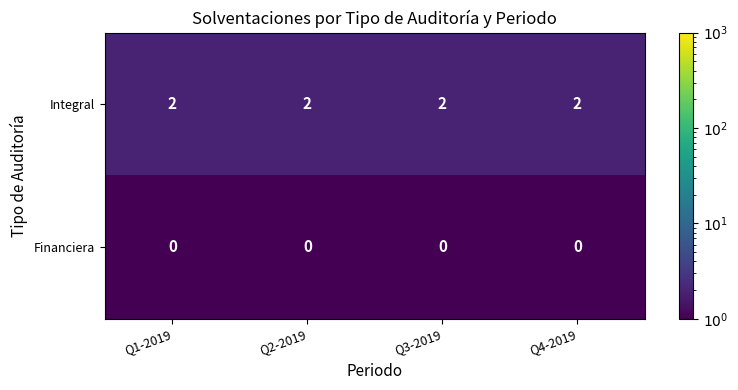

What is the sum of all Integral values?

8